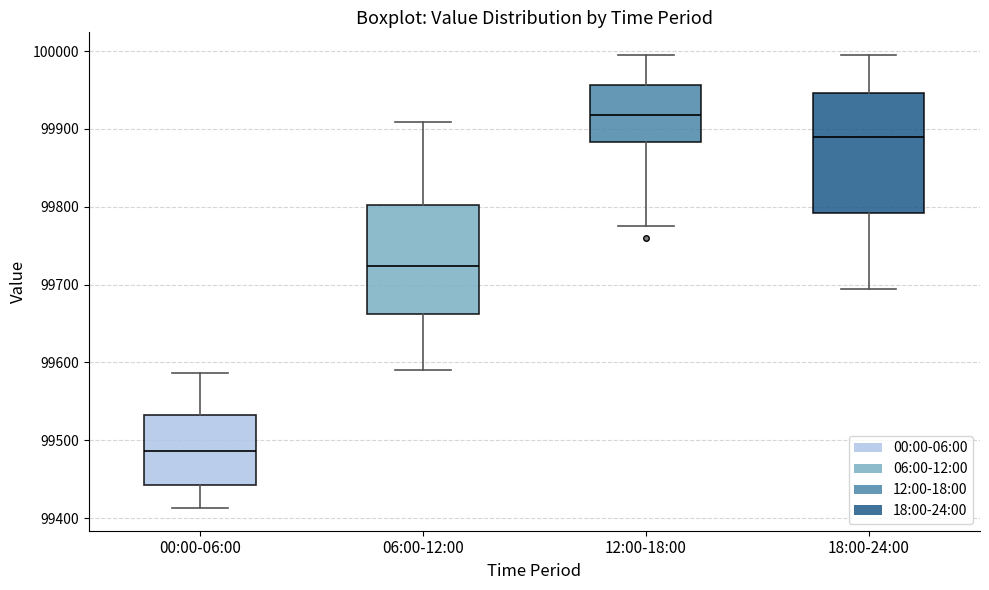

Where does the lower whisker of the box for 18:00-24:00 end on the y-axis? The values are not printed on the chart, so give them approximately, as read against the axis.

99700